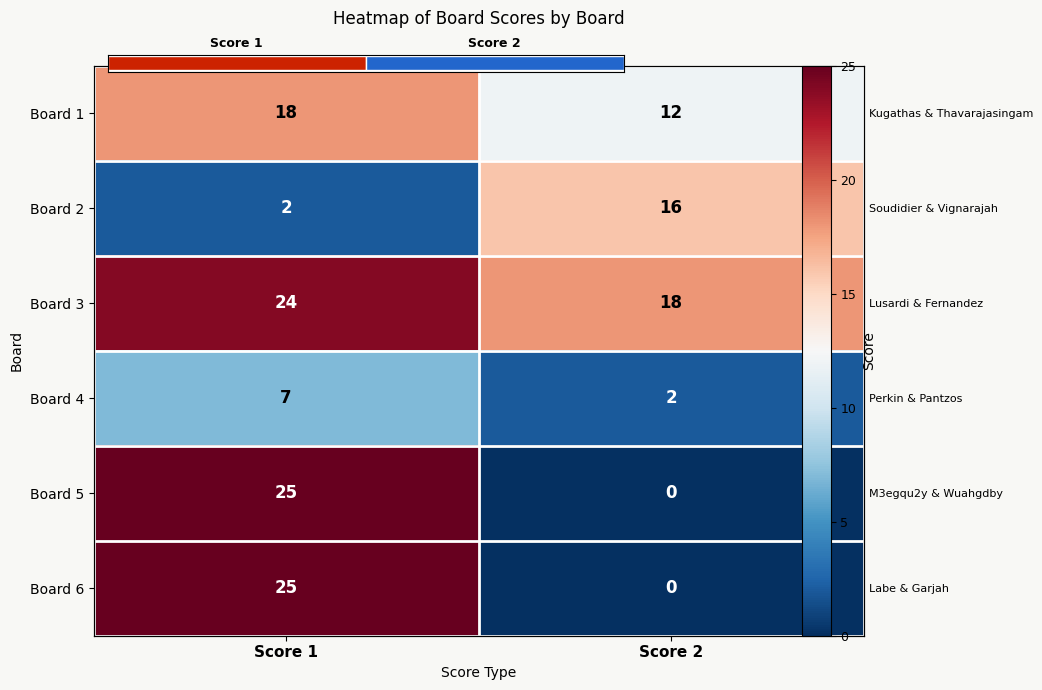

Which category has the lowest value in the Board 1 series?

Score 2